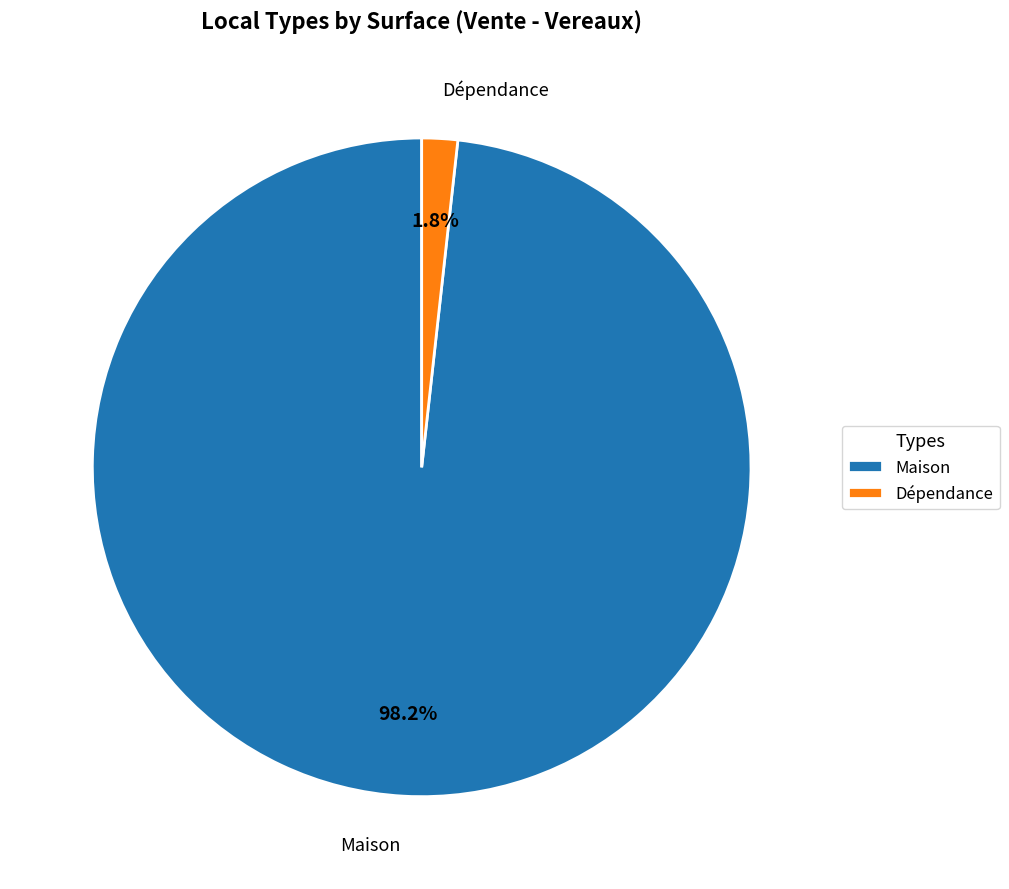

Combined, what portion of the pie is Maison and Dépendance?

100.0%